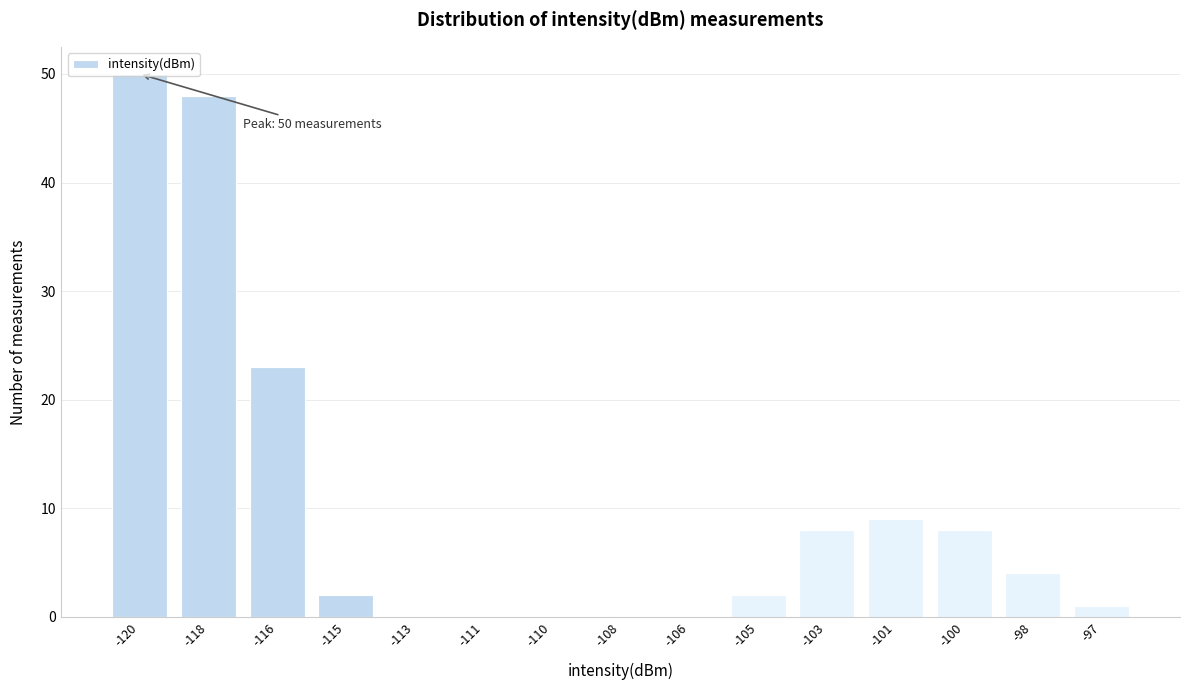

What is the maximum value shown in the chart?

50